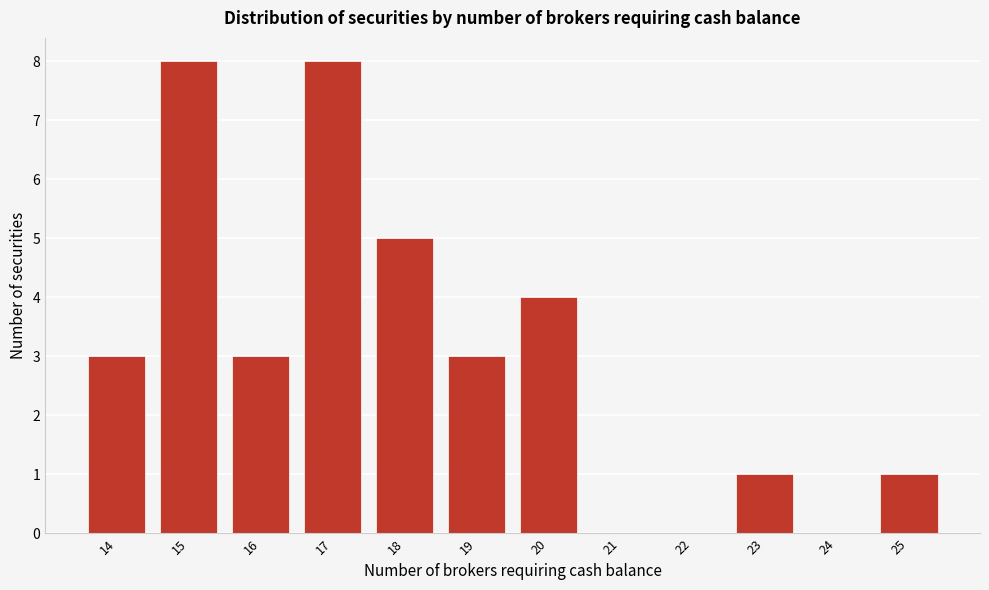

Reading left to right, list every bar in this chart as the range it spans on the x-axis followed by its height. The values are not printed on the chart, so give them approximately, as read against the axis.

13.5 to 14.5: 3
14.5 to 15.5: 8
15.5 to 16.5: 3
16.5 to 17.5: 8
17.5 to 18.5: 5
18.5 to 19.5: 3
19.5 to 20.5: 4
20.5 to 21.5: 0
21.5 to 22.5: 0
22.5 to 23.5: 1
23.5 to 24.5: 0
24.5 to 25.5: 1